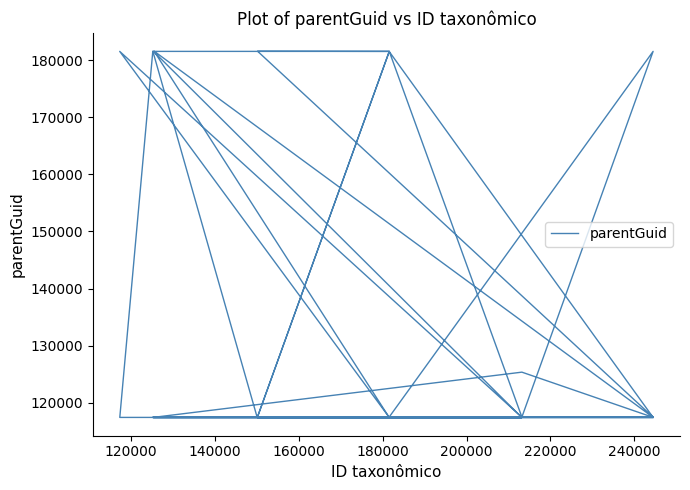

How many values exceed 117411?

10